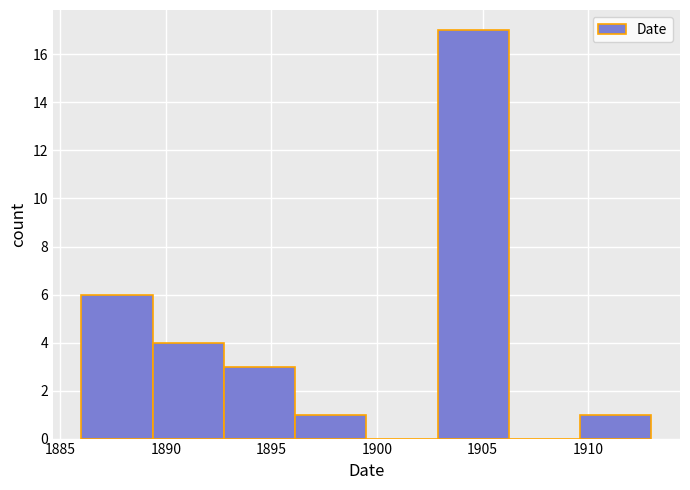

What is the height of the bar covering 1896.0 to 1899.5 on the x-axis? Neither the bar edges nor the heights are printed on the chart, so give them approximately, as read against the axes.

1